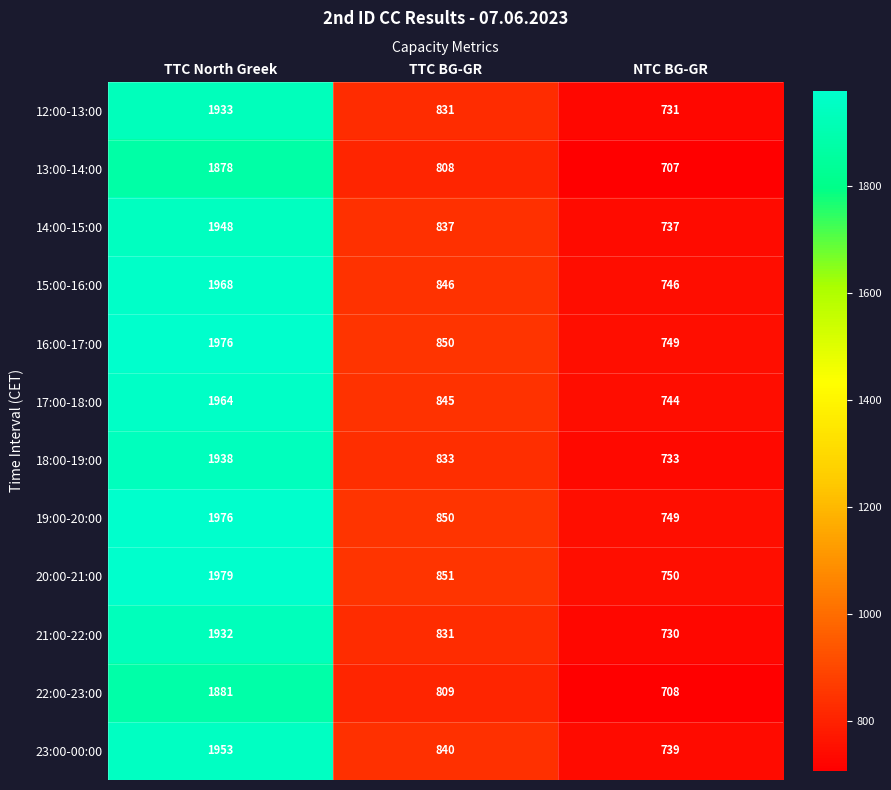

Where is 21:00-22:00 nearest to the value 1331?

TTC BG-GR